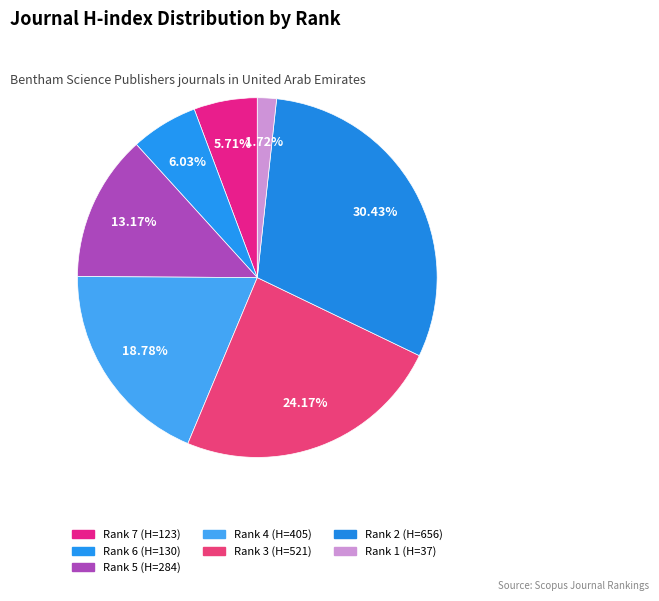

Is Rank 1 the majority of the pie?

No